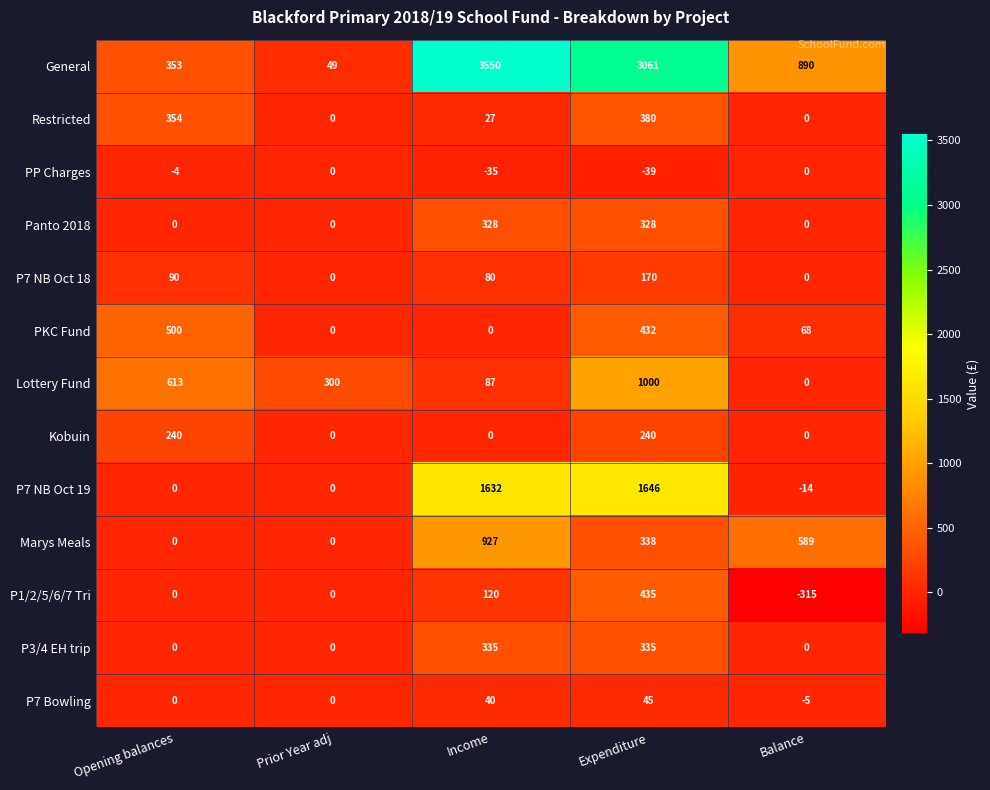

Where is PP Charges nearest to the value -19?

Opening balances